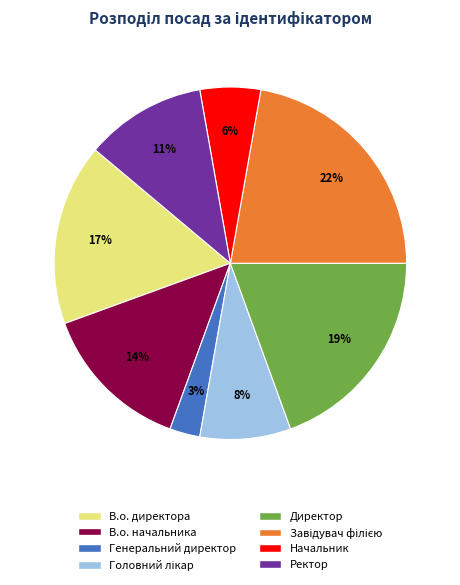

True or false: Ректор accounts for 18% of the total.

False